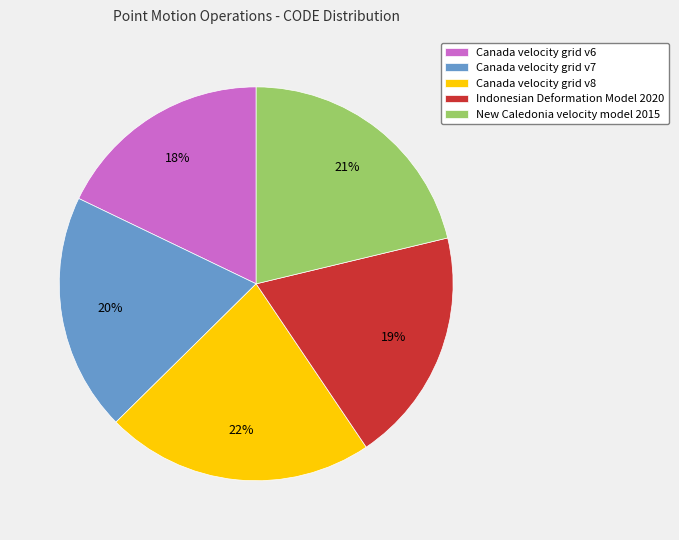

Do Indonesian Deformation Model 2020 and New Caledonia velocity model 2015 together represent more than half of the pie?

No